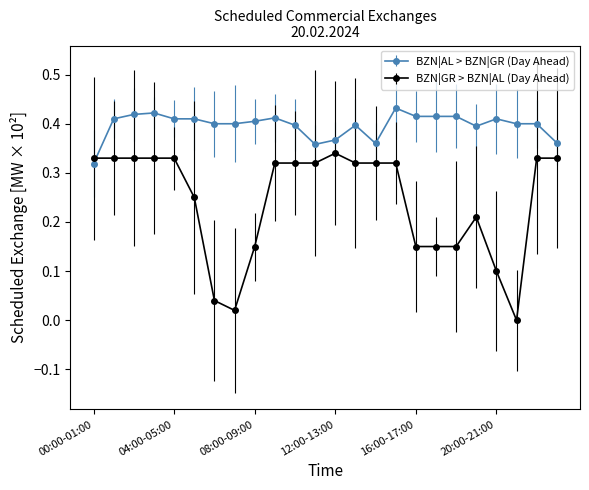

Which series has the largest range (max minus min)?

BZN|GR > BZN|AL (Day Ahead)